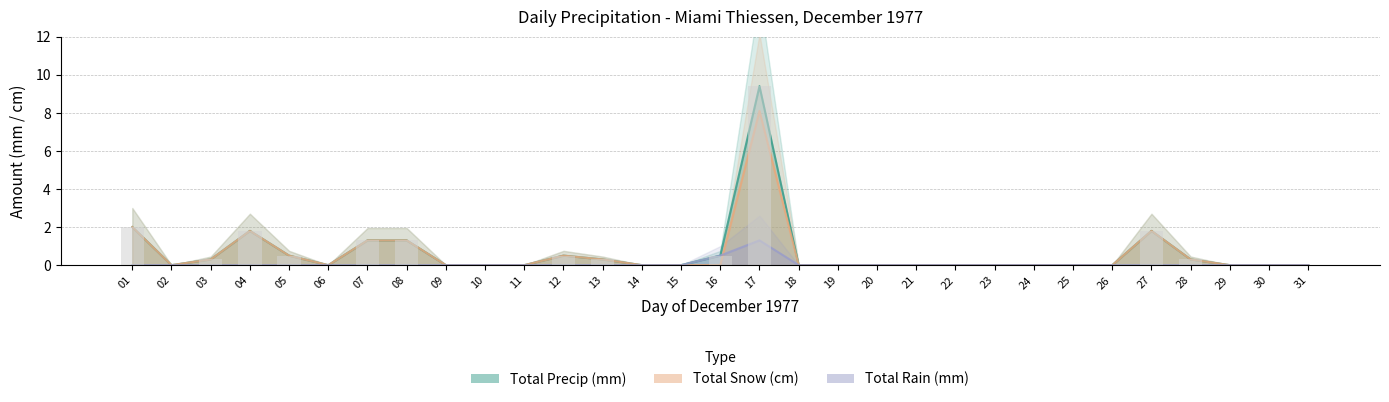

Reading left to right, extract all data points from this chart.

Total Precip (mm): 2.0	0.0	0.3	1.8	0.5	0.0	1.3	1.3	0.0	0.0	0.0	0.5	0.3	0.0	0.0	0.5	9.4	0.0	0.0	0.0	0.0	0.0	0.0	0.0	0.0	0.0	1.8	0.3	0.0	0.0	0.0
Total Snow (cm): 2.0	0.0	0.3	1.8	0.5	0.0	1.3	1.3	0.0	0.0	0.0	0.5	0.3	0.0	0.0	0.0	8.1	0.0	0.0	0.0	0.0	0.0	0.0	0.0	0.0	0.0	1.8	0.3	0.0	0.0	0.0
Total Rain (mm): 0.0	0.0	0.0	0.0	0.0	0.0	0.0	0.0	0.0	0.0	0.0	0.0	0.0	0.0	0.0	0.5	1.3	0.0	0.0	0.0	0.0	0.0	0.0	0.0	0.0	0.0	0.0	0.0	0.0	0.0	0.0